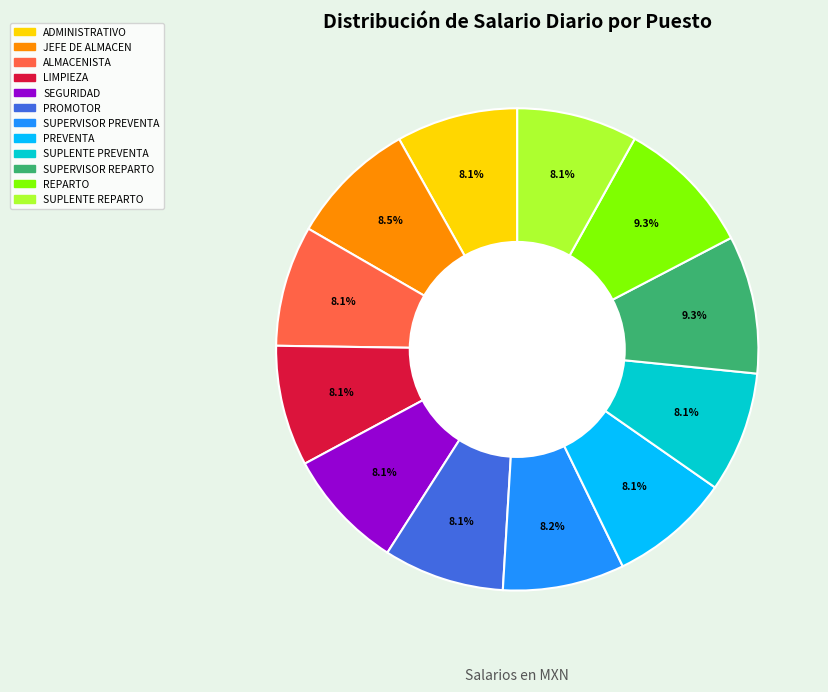

Is it true that SUPLENTE PREVENTA is 8% of the pie?

True